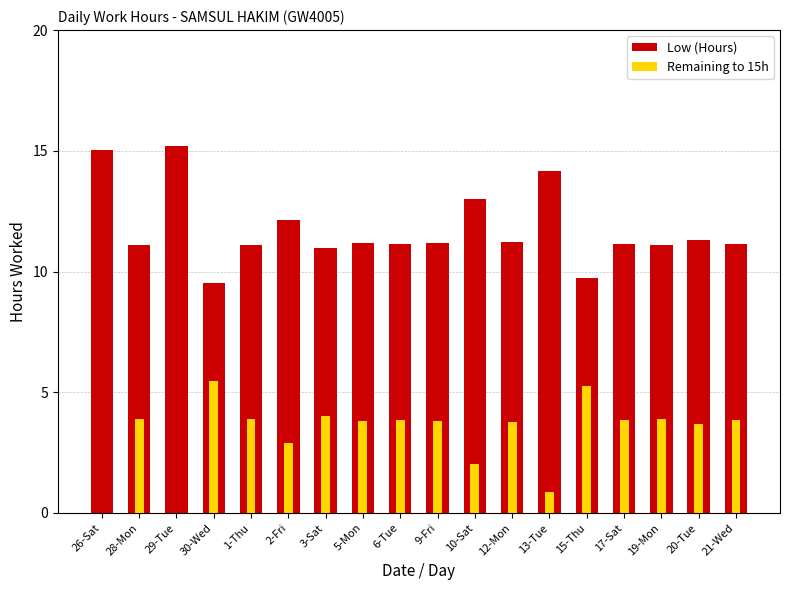

What are all the series names shown in the legend?

Low (Hours), Remaining to 15h